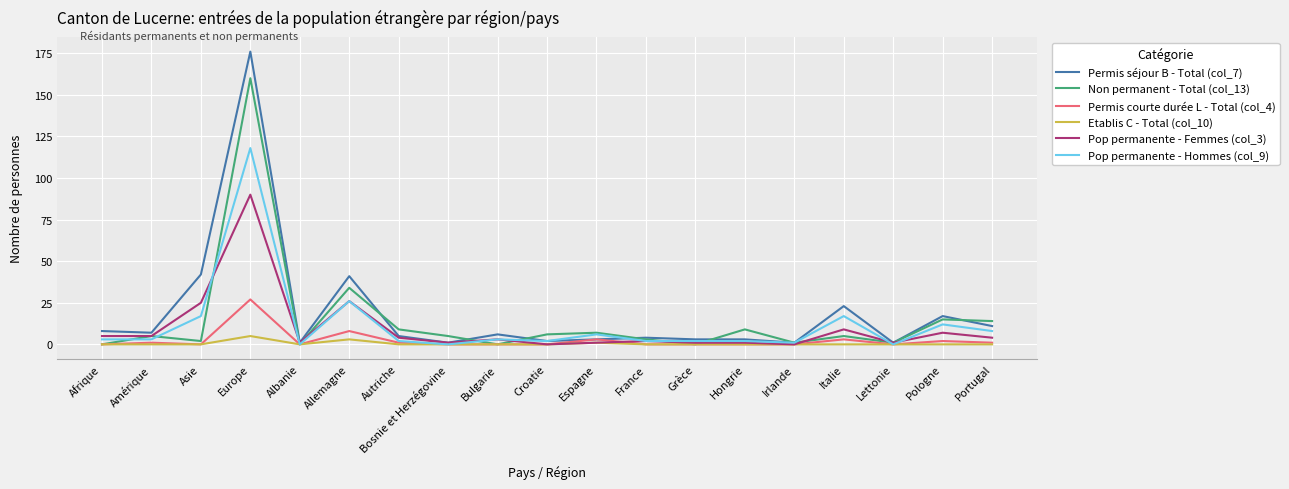

What is the sum of the Permis séjour B - Total (col_7) values at Espagne and Hongrie?

6